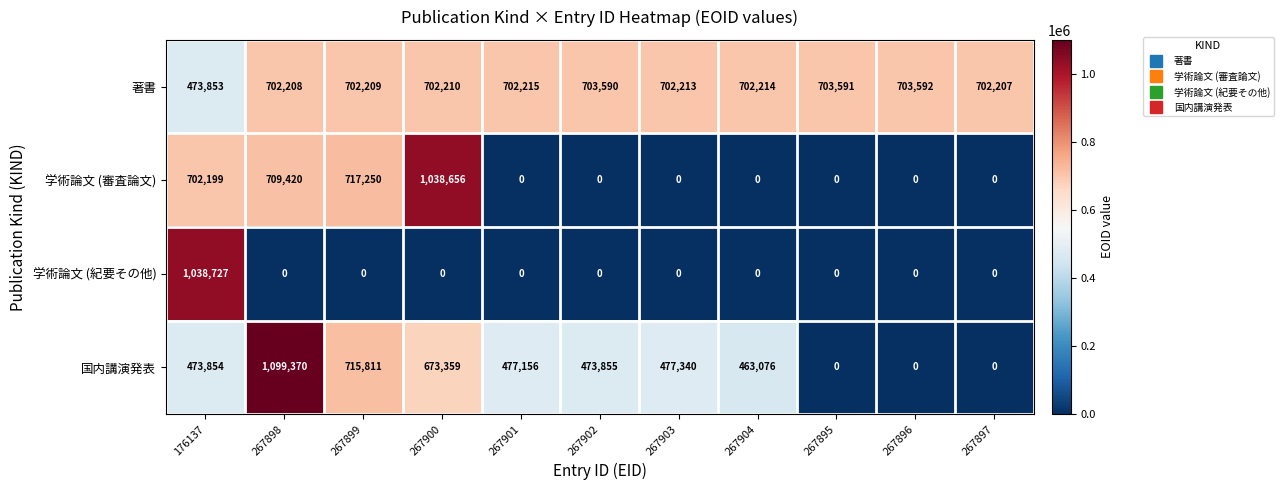

List the series in order of their overall mean, highest first.

著書, 国内講演発表, 学術論文 (審査論文), 学術論文 (紀要その他)